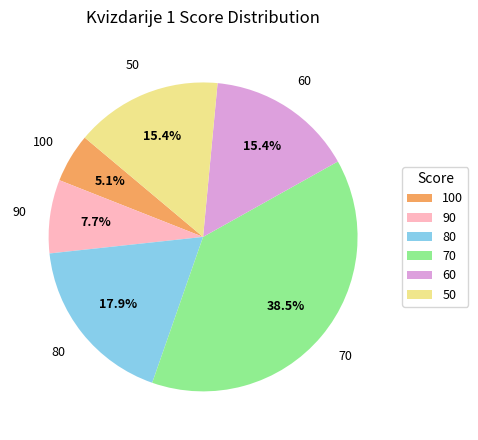

Is the sum of 100 and 70 greater than half?

No